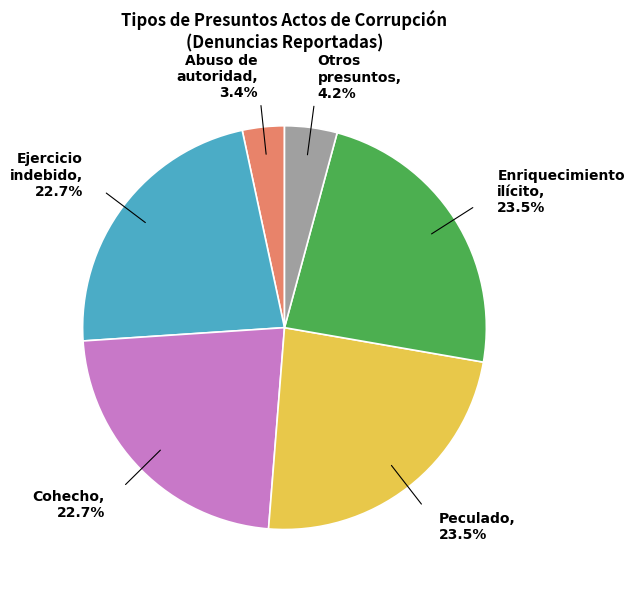

Is there any slice that represents more than half of the pie?

No